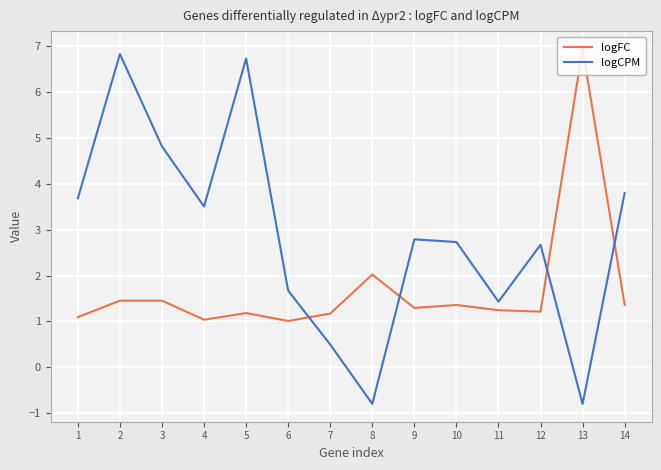

How many distinct data groups are displayed?

2